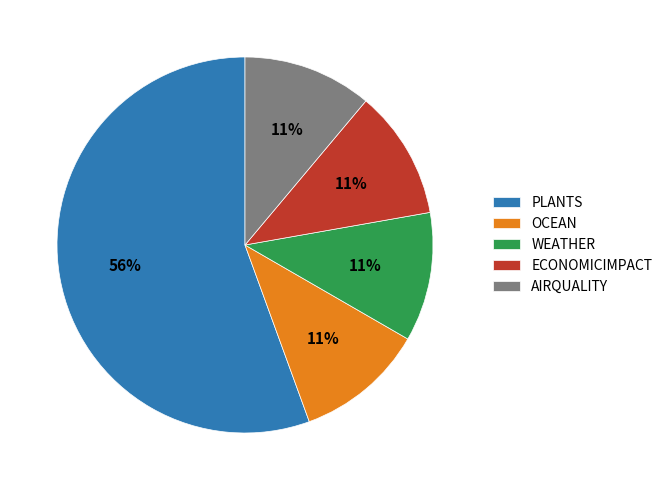

Which slice represents more than half of the pie?

PLANTS